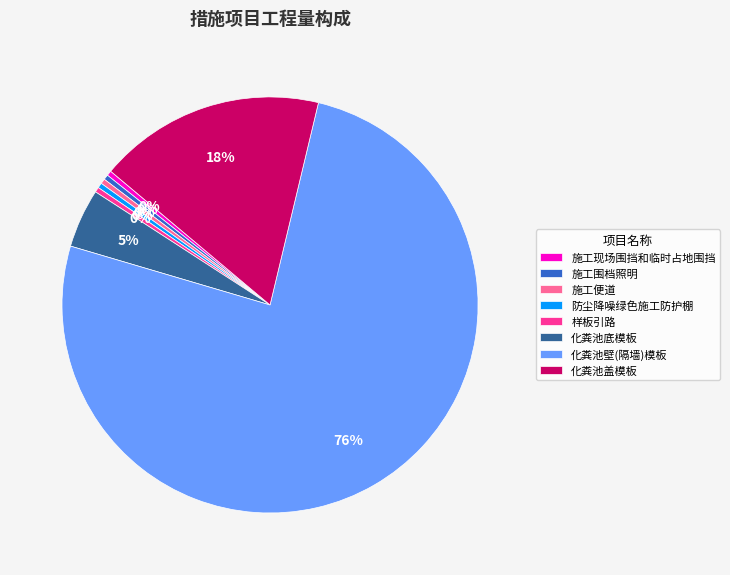

True or false: 化粪池盖模板 accounts for 32% of the total.

False